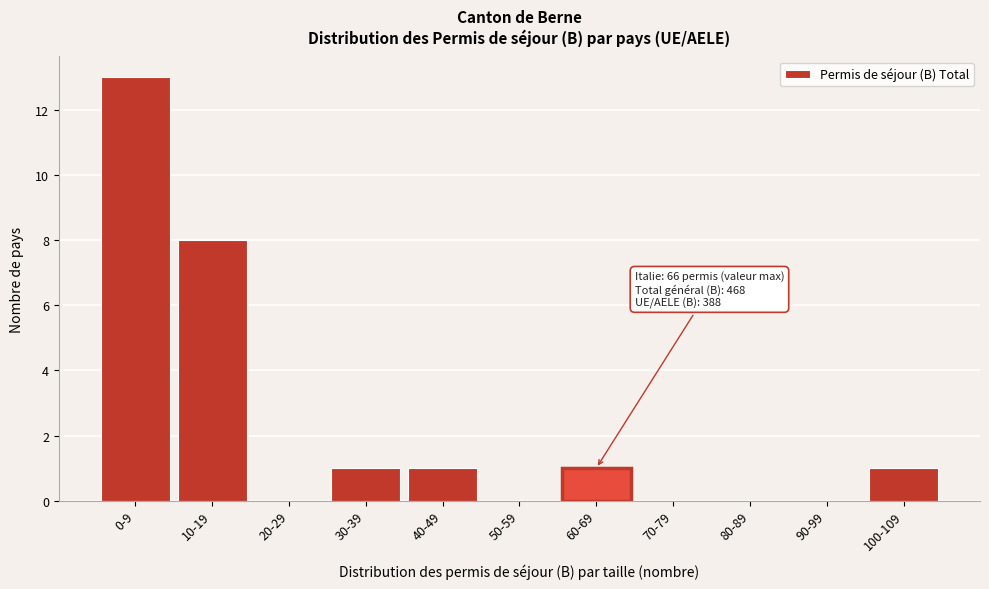

Reading left to right, list all the values displayed in this chart.

0-9=13	10-19=8	20-29=0	30-39=1	40-49=1	50-59=0	60-69=1	70-79=0	80-89=0	90-99=0	100-109=1